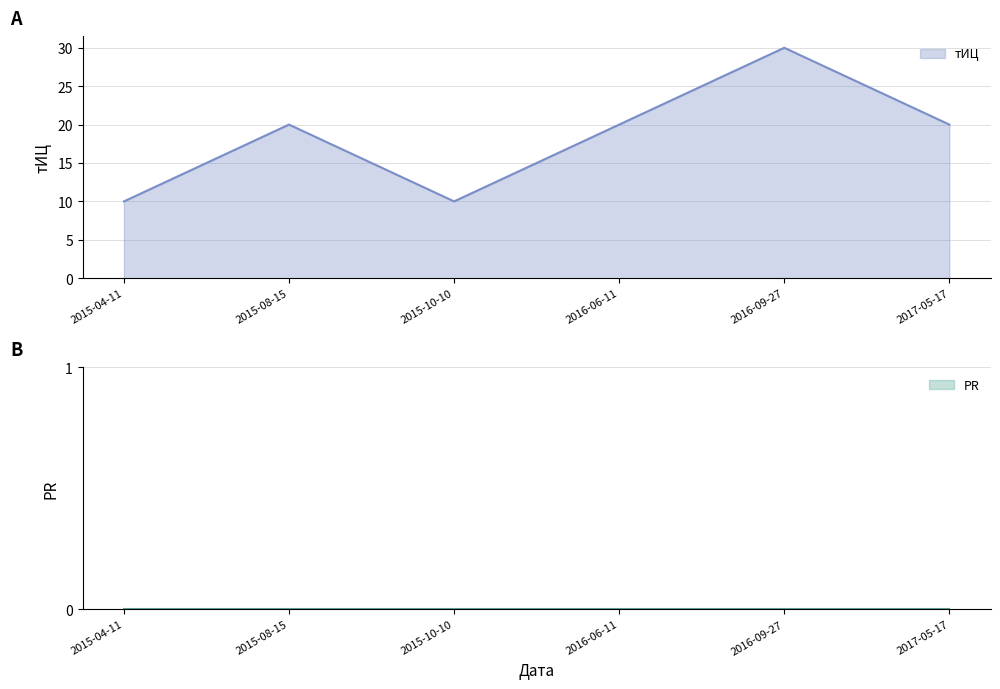

What position from the left is 2015-04-11?

1